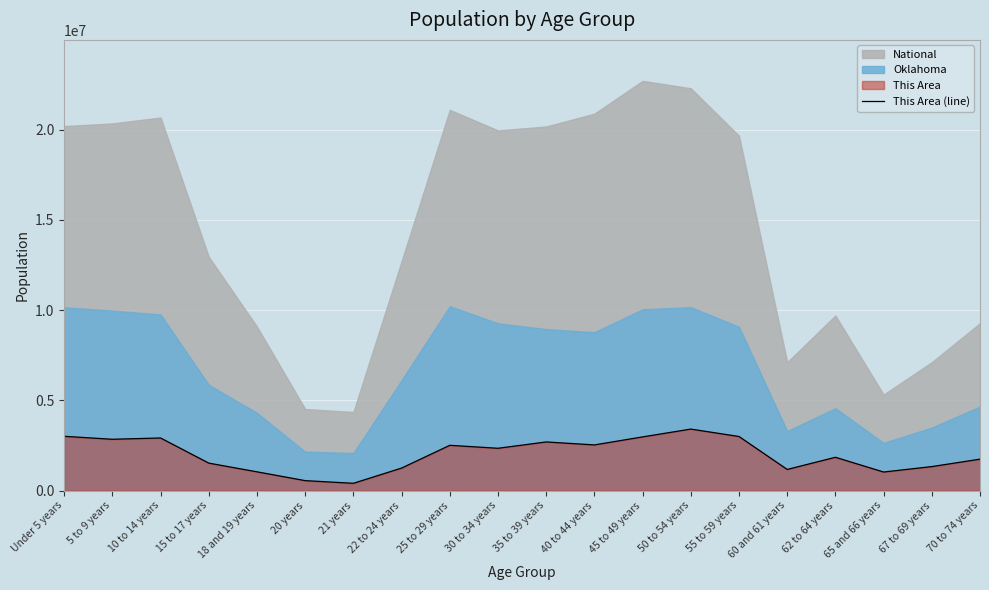

At which label is the value closest to 1903352?

62 to 64 years